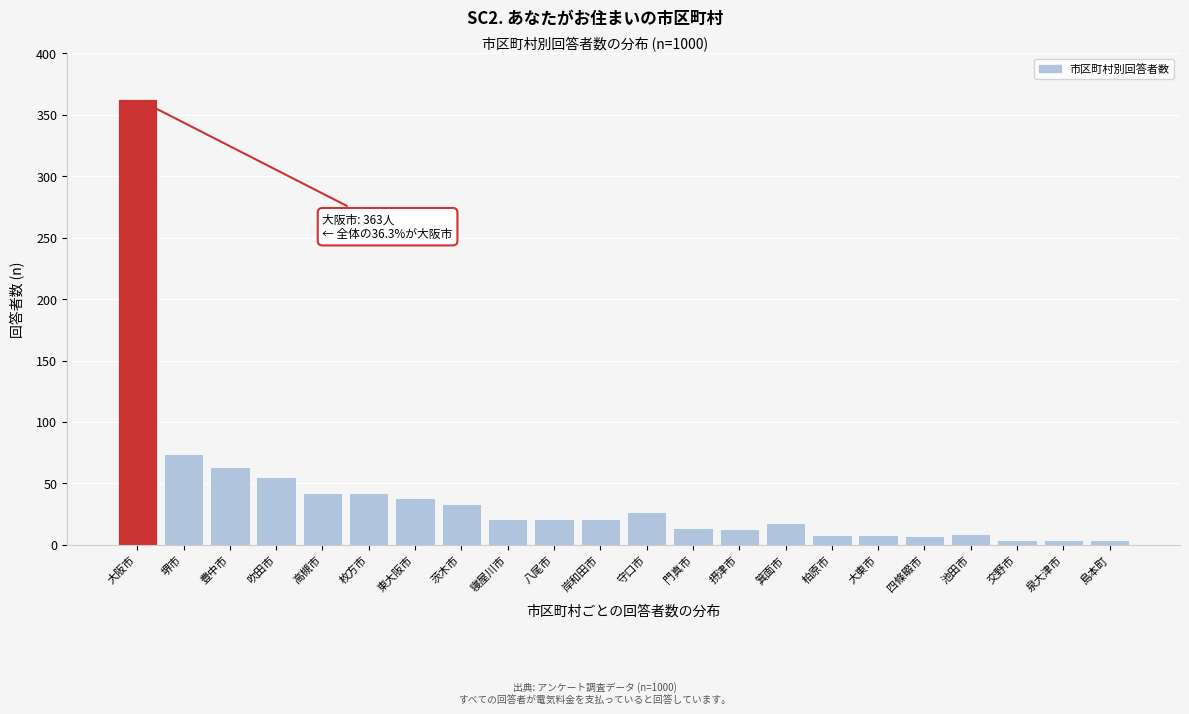

The value at 守口市 is 8. True or false?

False